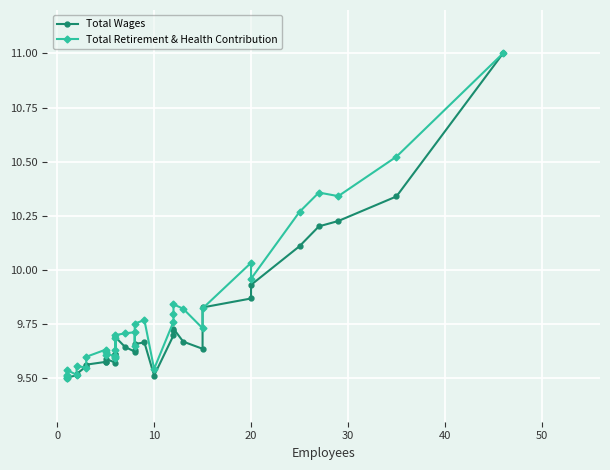

Which series has the largest range (max minus min)?

Total Wages